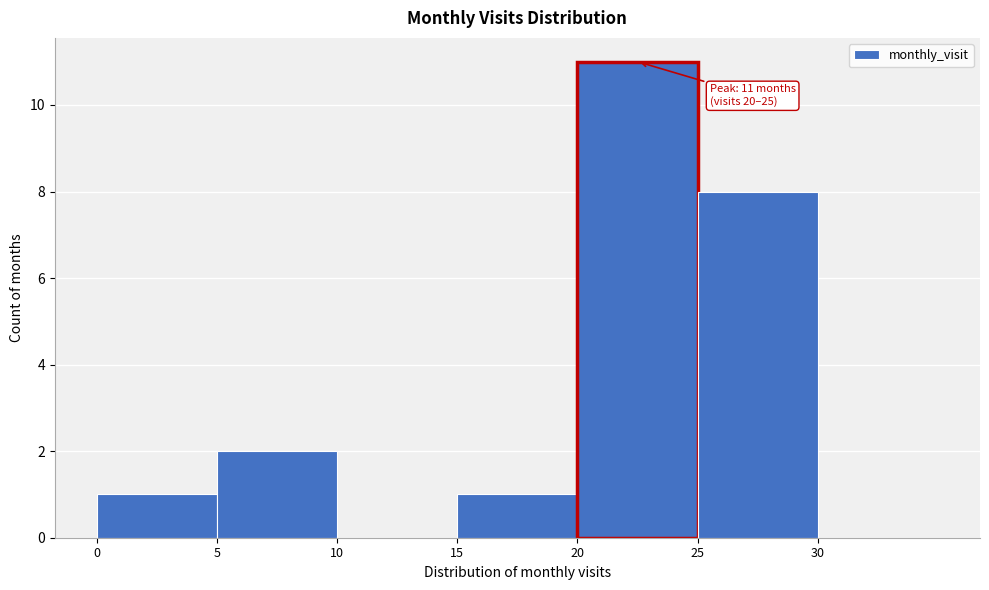

Over which range of the x-axis is the bar tallest?

20 to 25